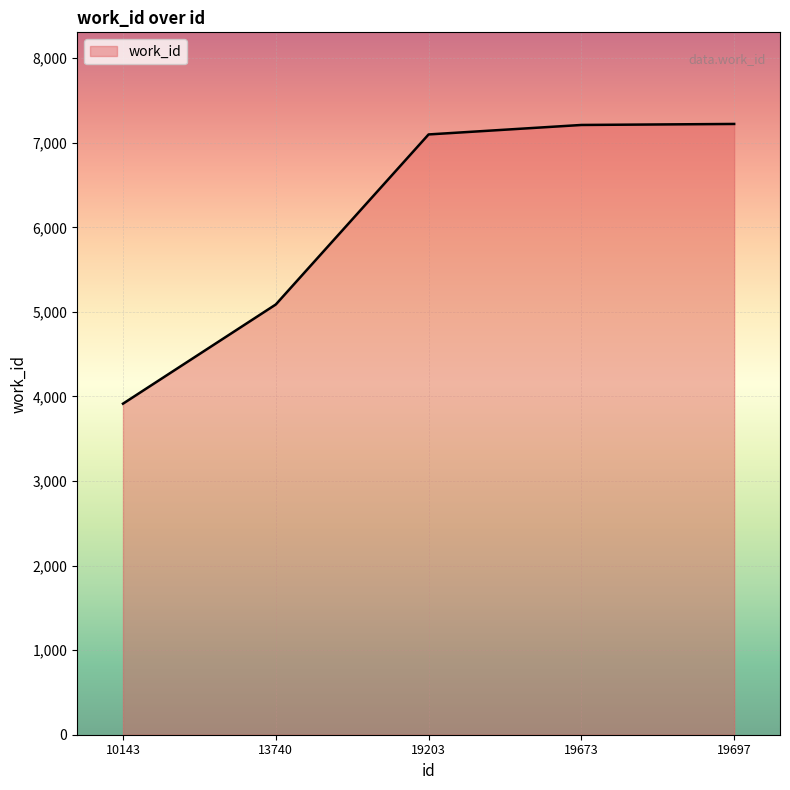

What is the sum of all values?

30536